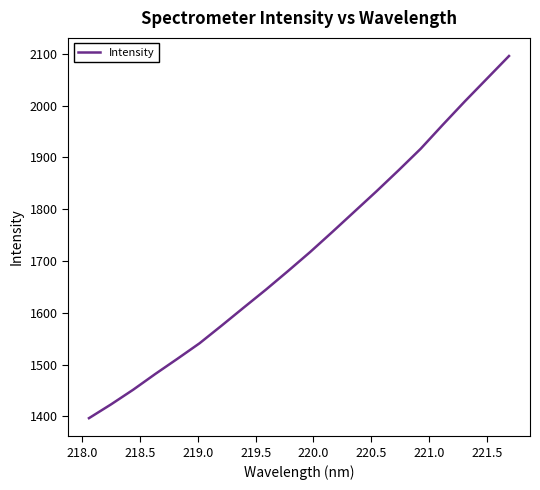

What is the smallest value displayed?

1396.5